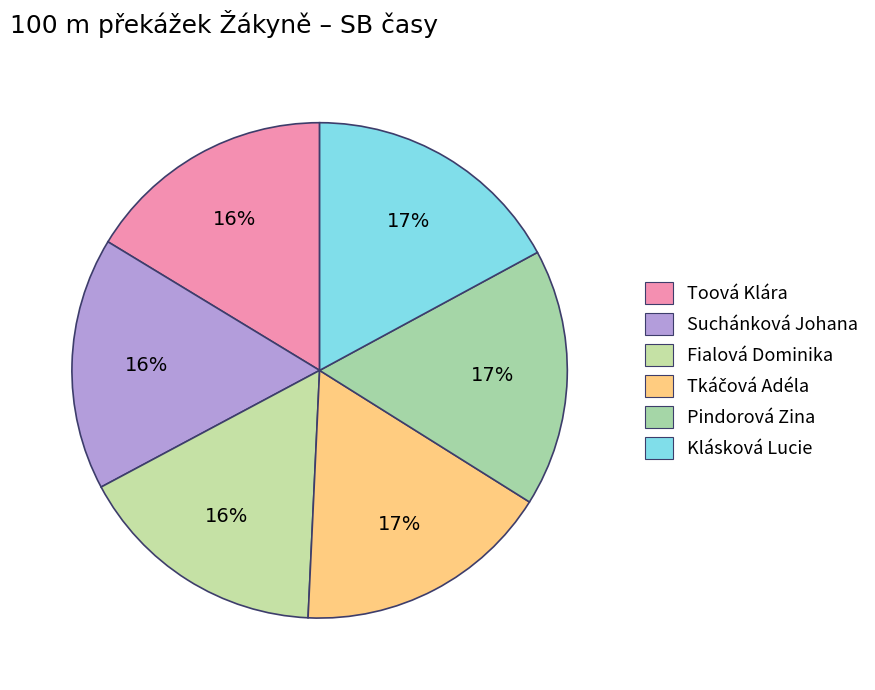

The Tkáčová Adéla slice represents 11% of the pie. True or false?

False